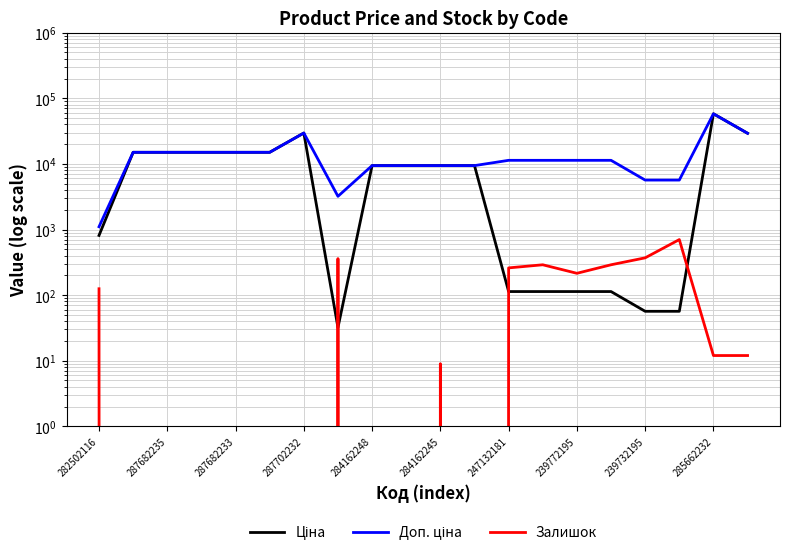

Which series has the largest total across all categories?

Доп. ціна